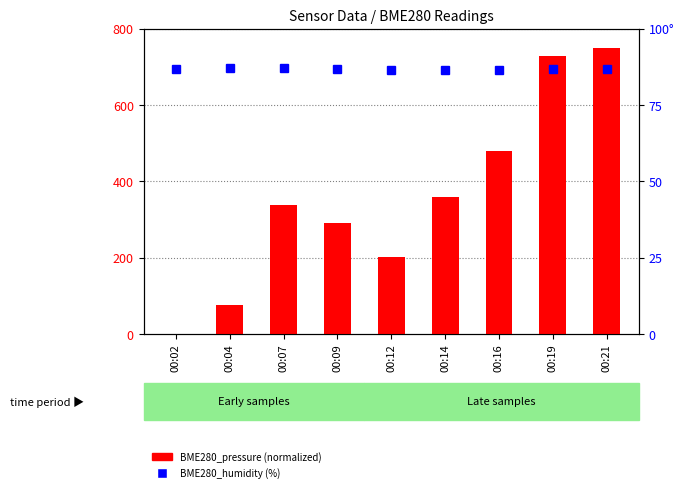

What is the difference between the highest and lowest values at 00:12?

116.8